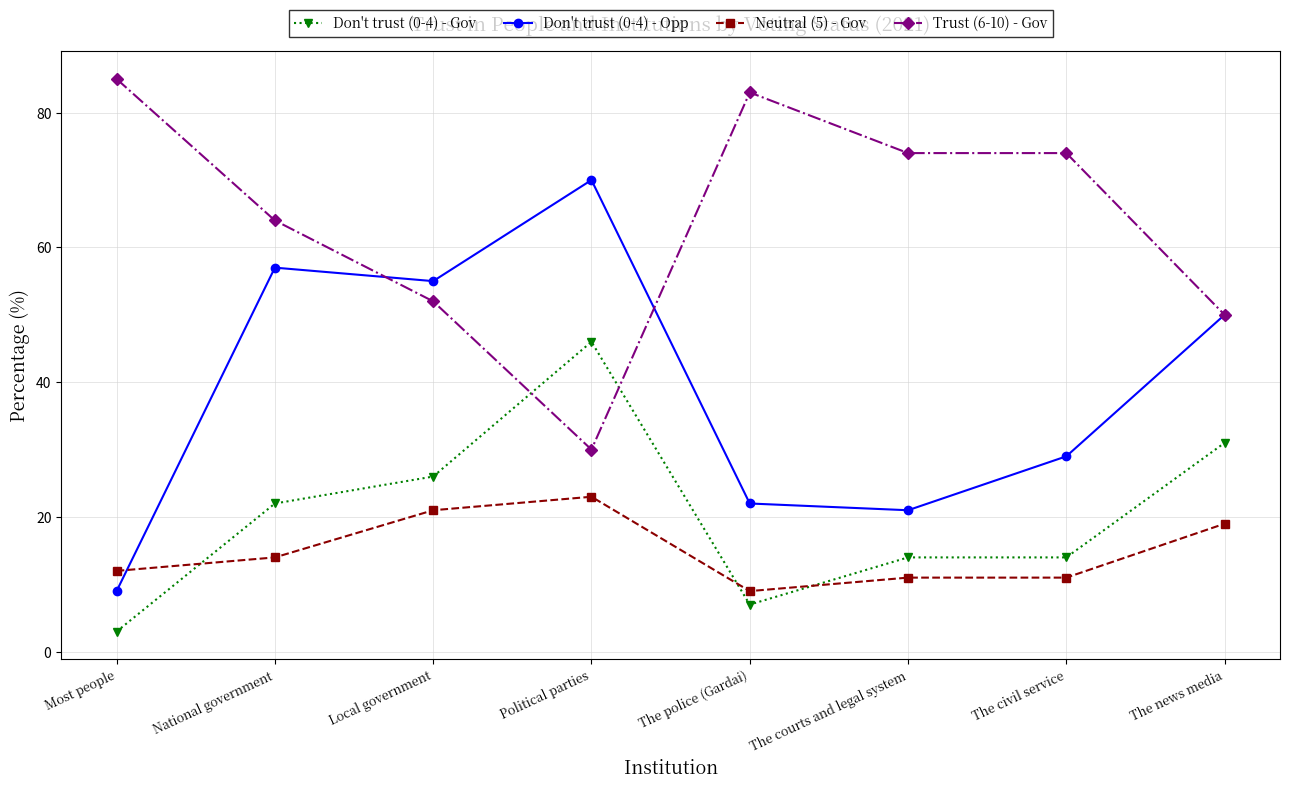

At which category does Don't trust (0-4) - Opp reach its first local peak?

National government